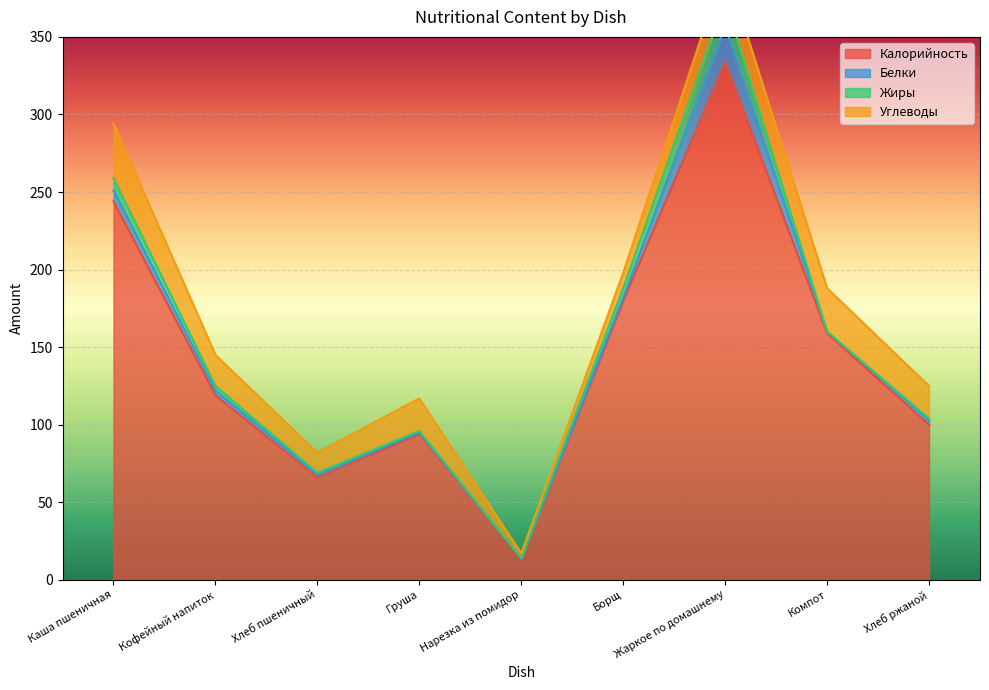

Reading left to right, list all the values displayed in this chart.

Калорийность: Каша пшеничная=244	Кофейный напиток=119	Хлеб пшеничный=66	Груша=94	Нарезка из помидор=14	Борщ=180	Жаркое по домашнему=334	Компот=159	Хлеб ржаной=100
Белки: Каша пшеничная=7	Кофейный напиток=3	Хлеб пшеничный=2	Груша=1	Нарезка из помидор=0	Борщ=2	Жаркое по домашнему=23	Компот=1	Хлеб ржаной=3
Жиры: Каша пшеничная=8	Кофейный напиток=3	Хлеб пшеничный=1	Груша=1	Нарезка из помидор=0	Борщ=6	Жаркое по домашнему=17	Компот=0	Хлеб ржаной=1
Углеводы: Каша пшеничная=35	Кофейный напиток=20	Хлеб пшеничный=13	Груша=21	Нарезка из помидор=3	Борщ=10	Жаркое по домашнему=22	Компот=28	Хлеб ржаной=21